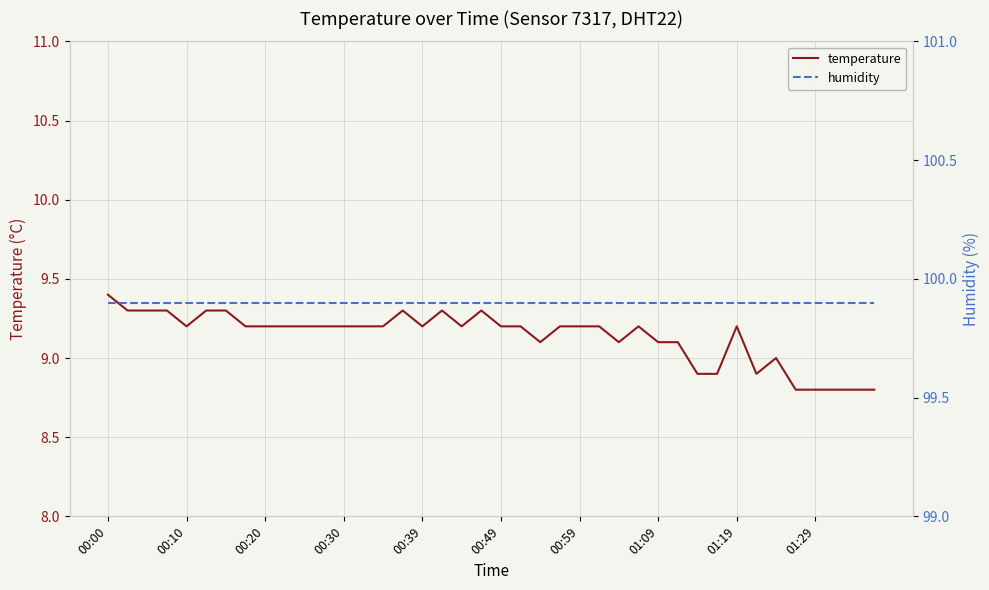

What is the value of the temperature point at the 28th from the left?

9.2